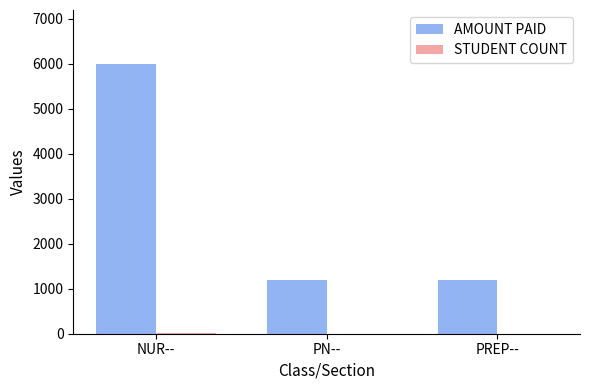

Are the bars grouped side by side (vs. stacked)?

Yes